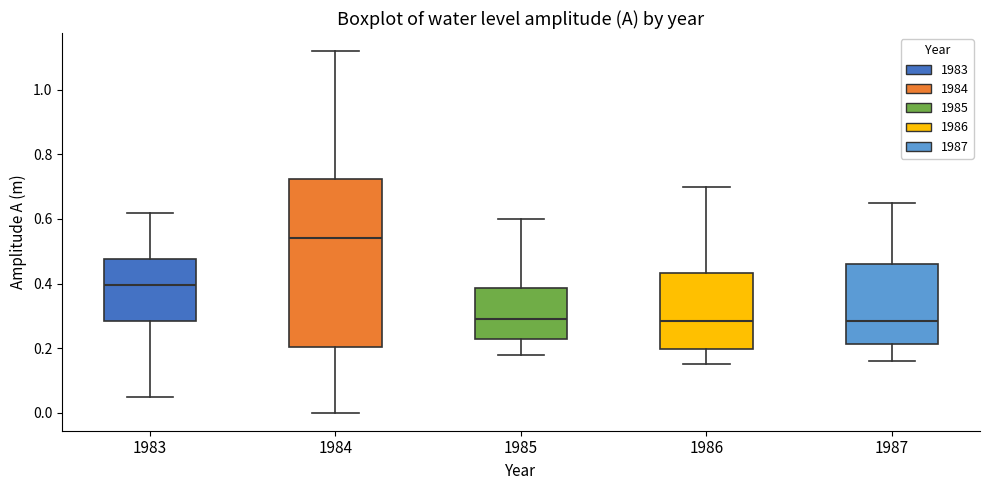

Where is the upper edge of the box at x = 1986 on the y-axis? The values are not printed on the chart, so give them approximately, as read against the axis.

0.44